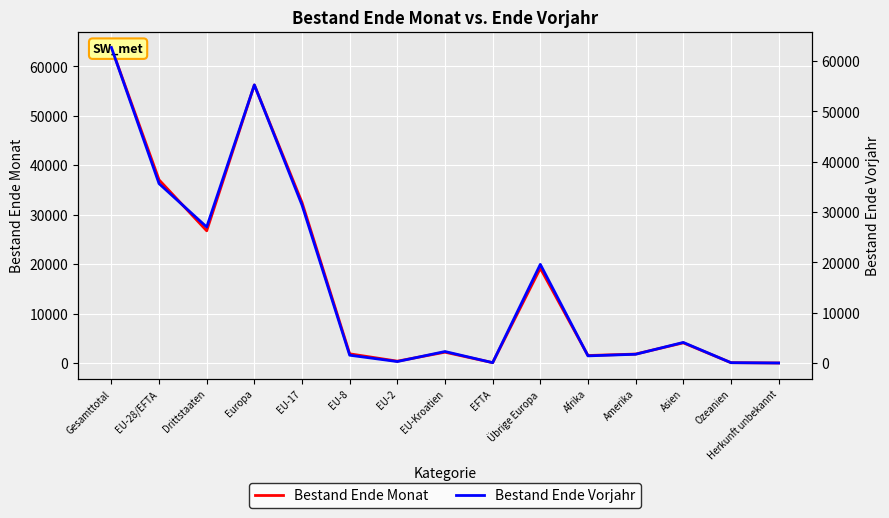

How many lines are shown in the chart?

2